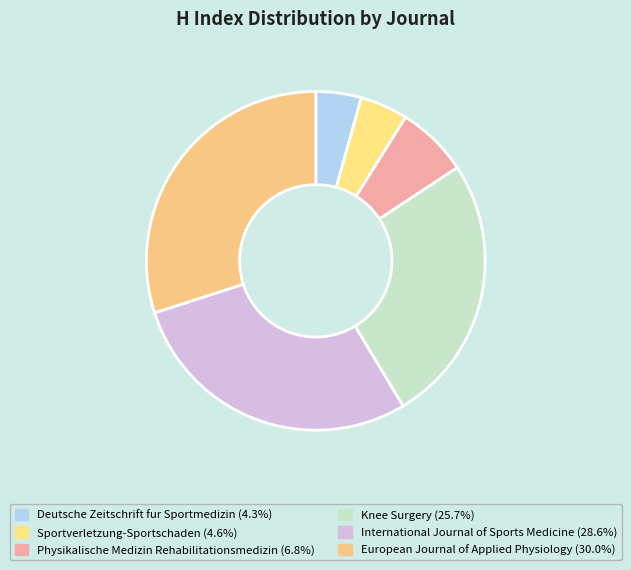

How many slices are in this pie chart?

6